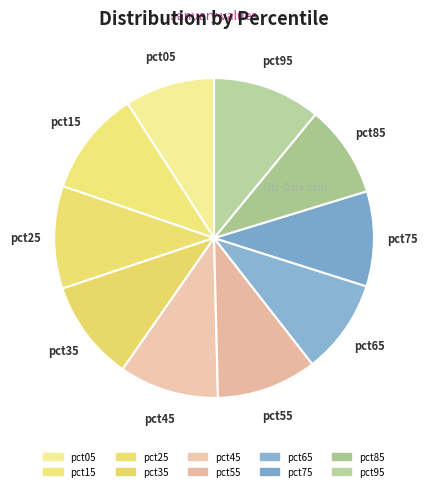

To the nearest percent, what is the difference between the pct65 and pct55 slice percentages?

1%